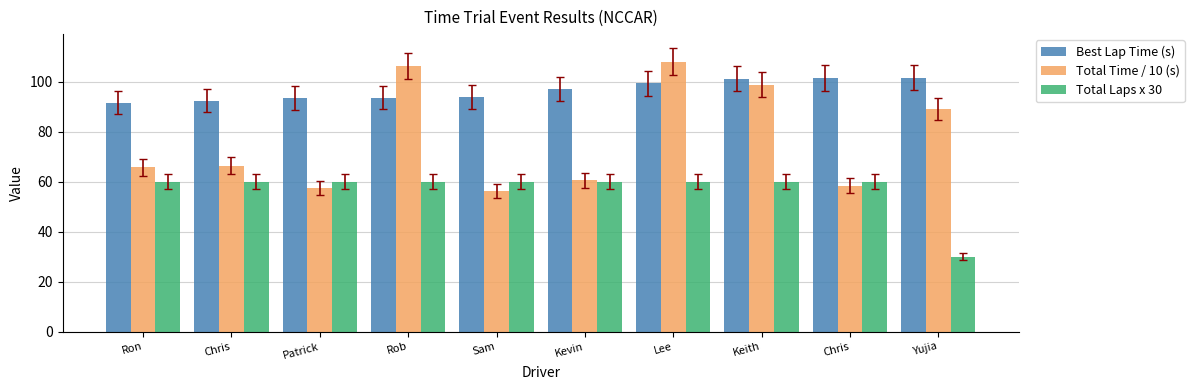

What is the average value of the Total Laps x 30 series?

57.0